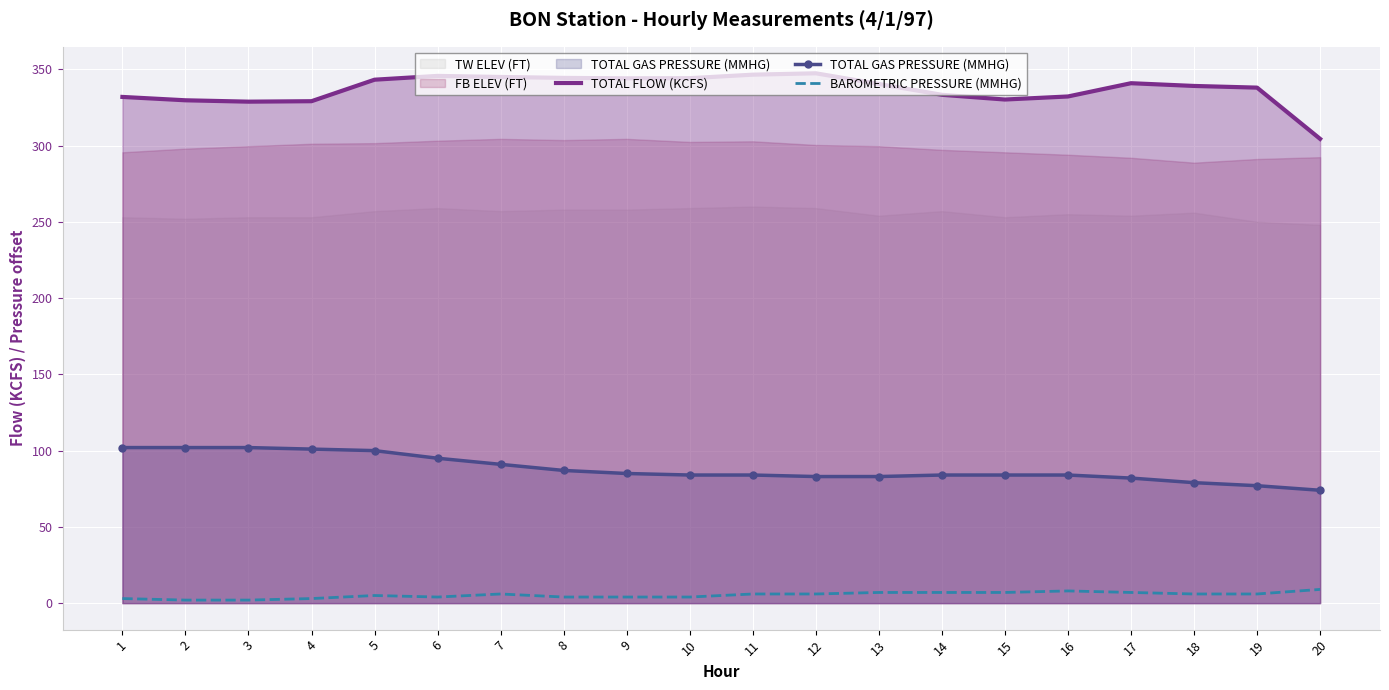

What is the average value of the BAROMETRIC PRESSURE (MMHG) series?

5.3